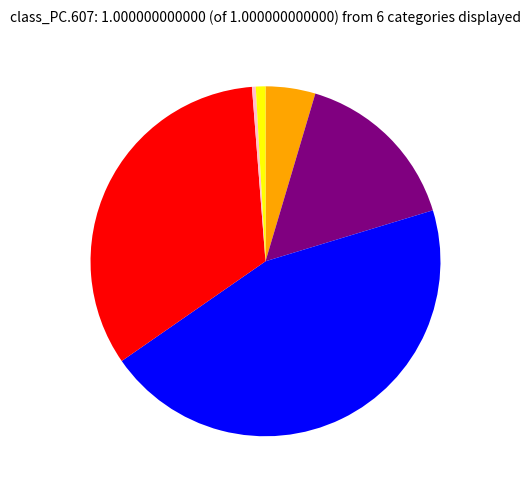

Does any single category account for the majority?

No